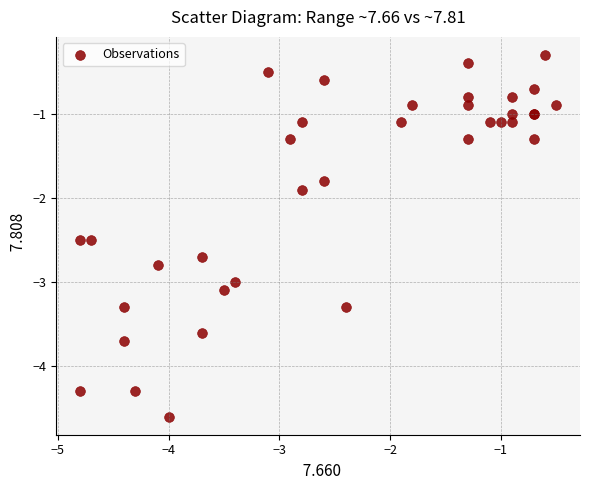

What Y value in the scatter plot is closest to -2?

-1.9